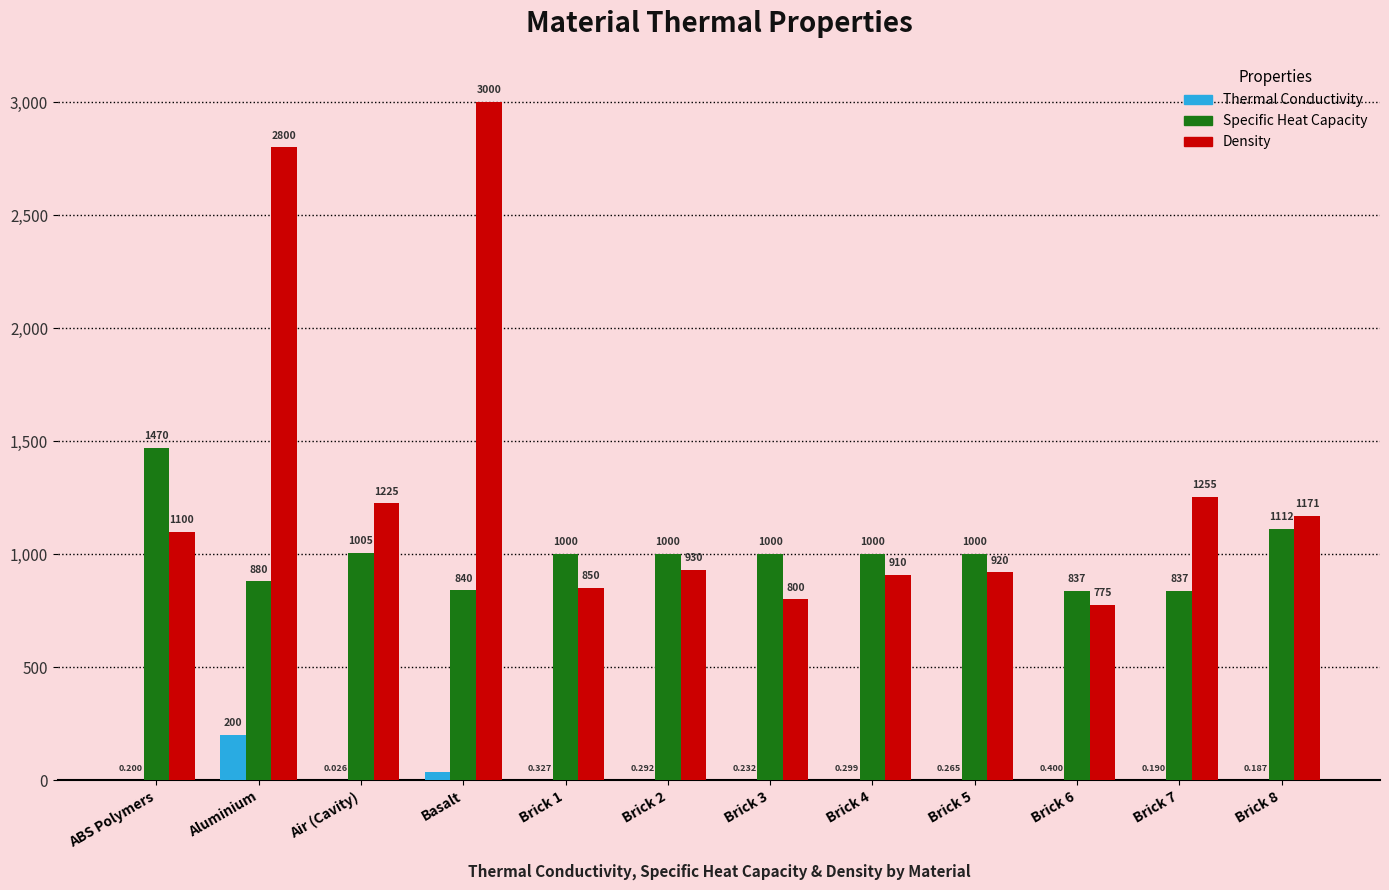

Is it true that Specific Heat Capacity equals 837.0 at Brick 6?

True